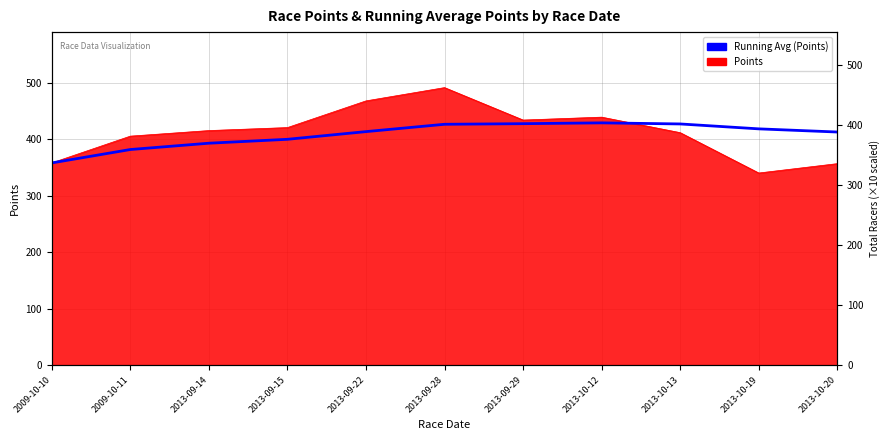

Reading left to right, transcribe all the data shown in this chart.

357.9	381.6	392.8	399.7	413.3	426.3	427.4	428.8	426.9	418.2	412.6